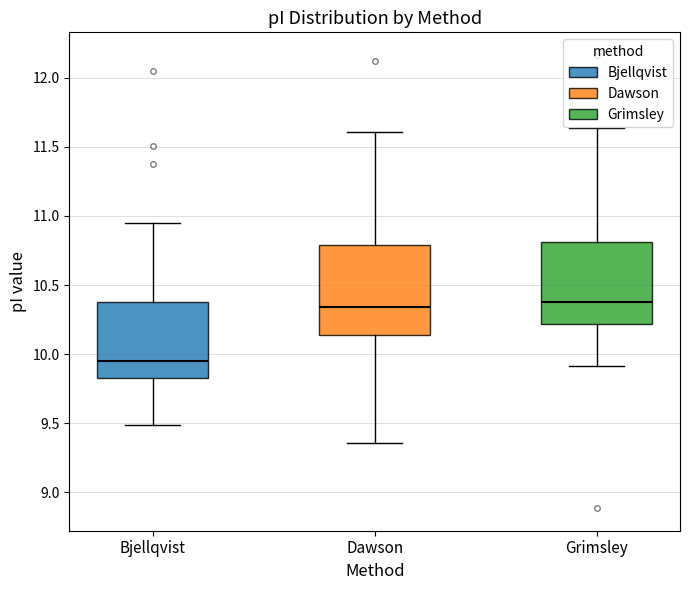

Which box is the tallest, from its lower edge to its upper edge?

Dawson